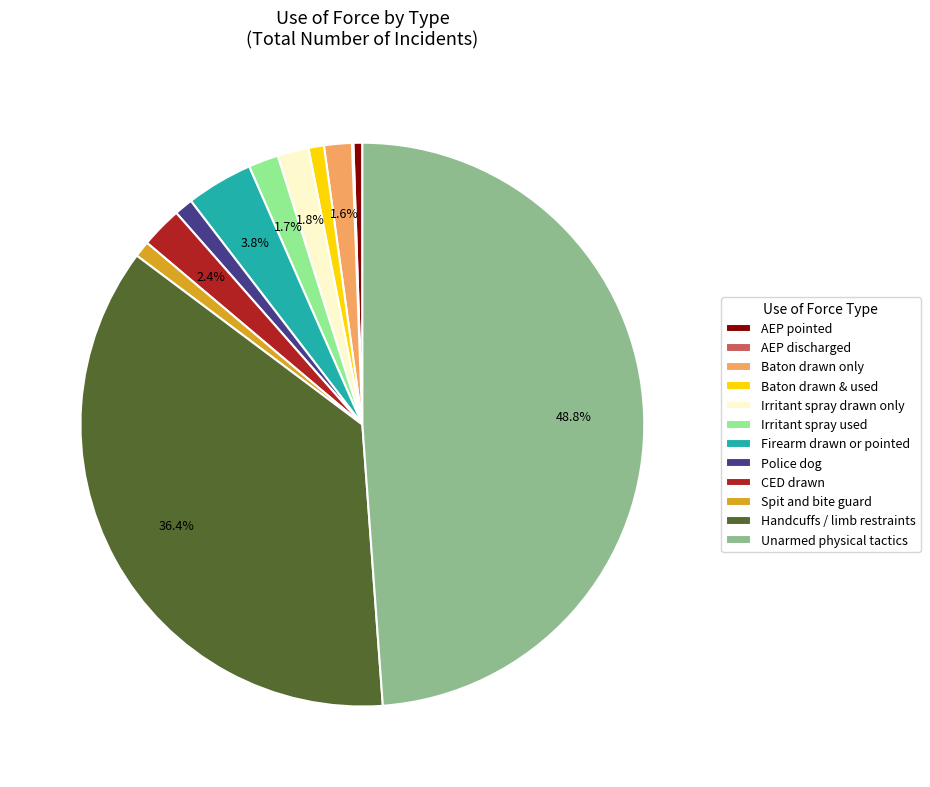

Does AEP pointed account for over 50% of the chart?

No